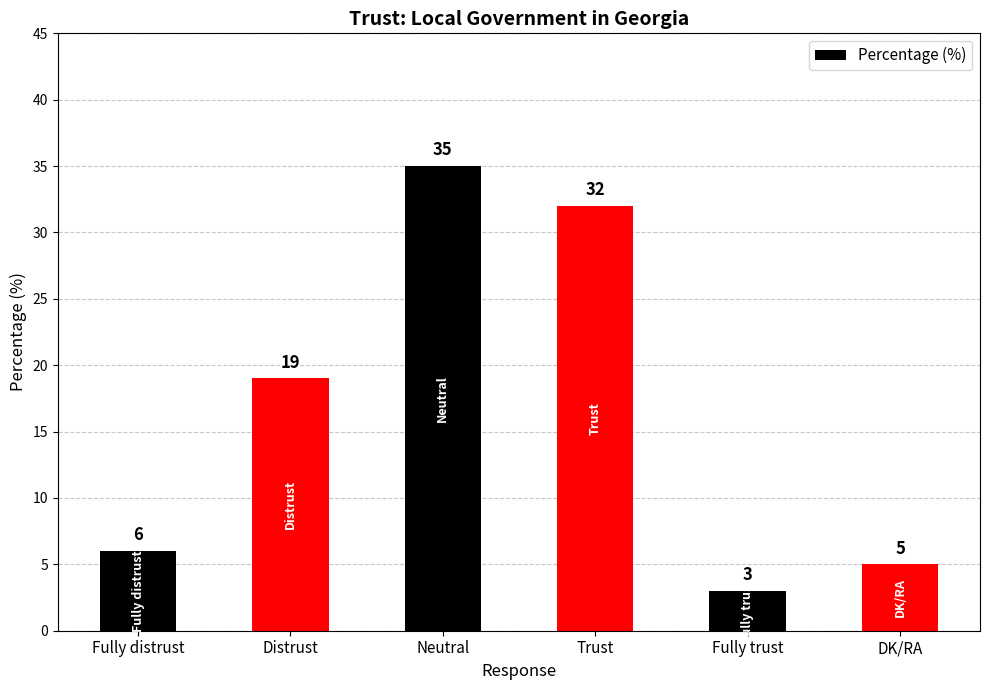

True or false: the data shows 19 at Distrust.

True